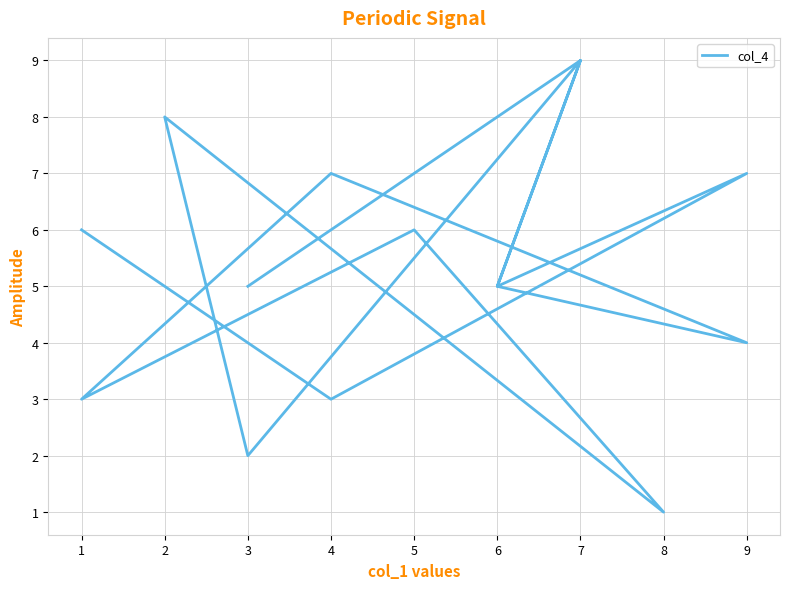

Rank the categories by value from lowest to highest.

8, 3, 1, 4, 9, 3, 6, 6, 5, 1, 4, 9, 2, 7, 7